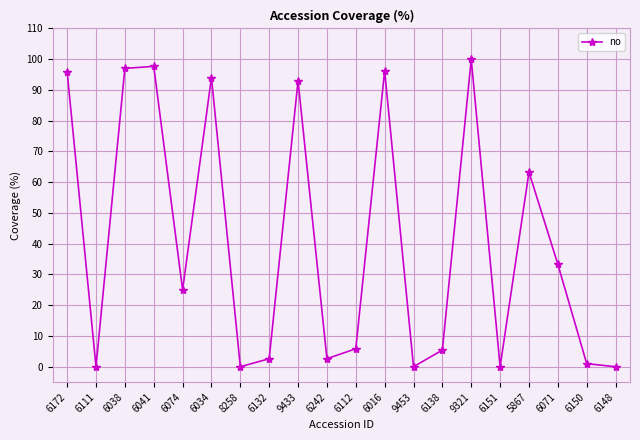

What is the label of the 11th point from the left?

6112